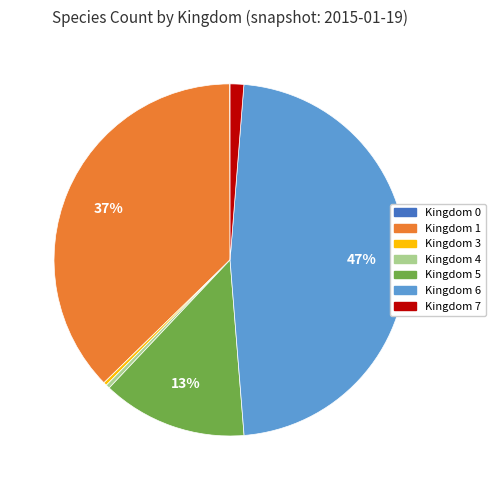

Combined, do Kingdom 6 and Kingdom 3 account for over 50%?

No